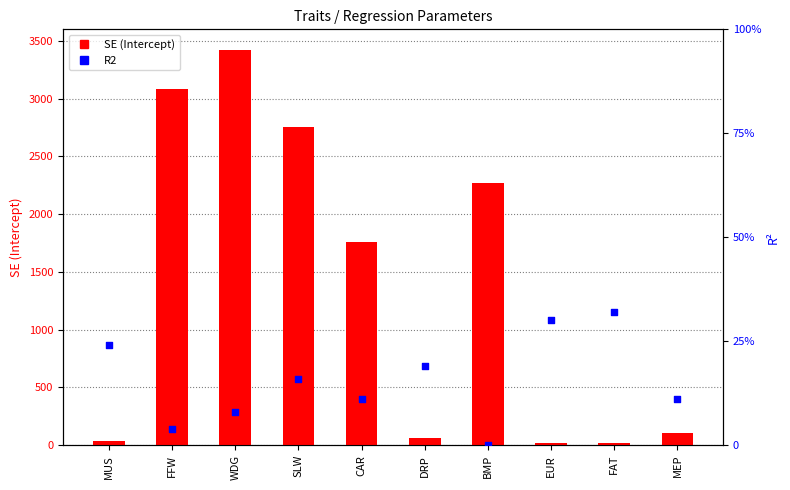

Is the value of SE (Intercept) at WDG greater than the value of R2 at SLW?

Yes